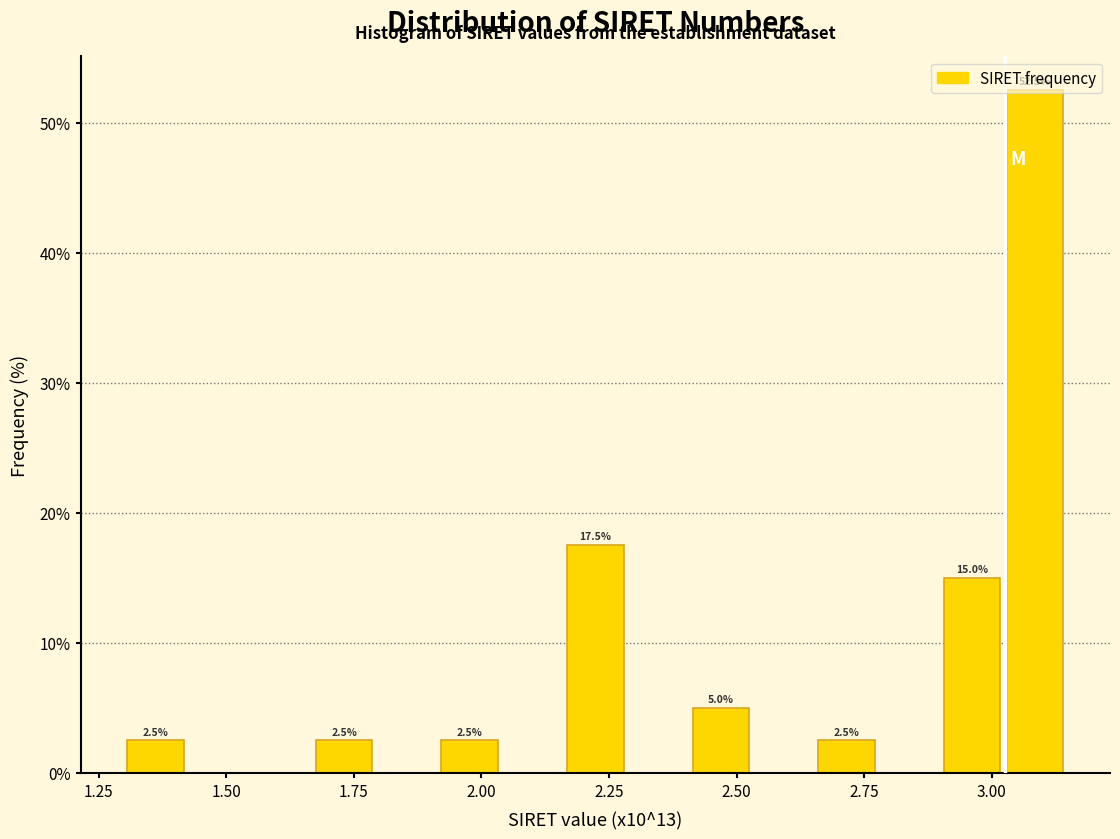

Around what value on the x-axis is the tallest bar? Give the approximate position of its centre, as read against the axis.

3.10